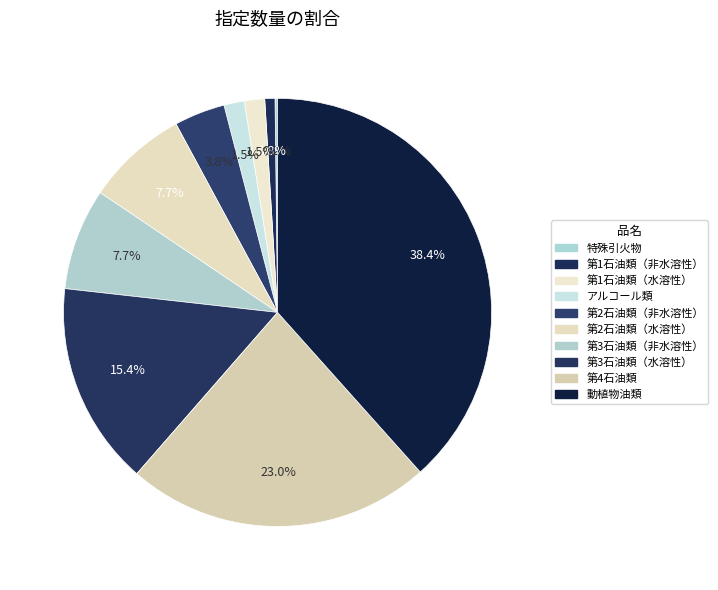

What is the change in value from 特殊引火物 to 第4石油類?

+5950